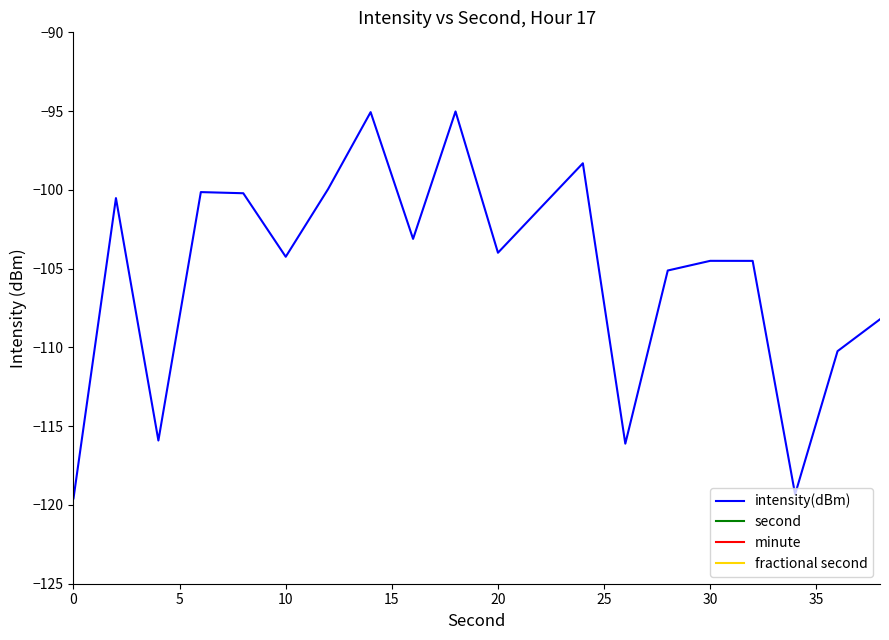

Which series has the widest spread of values?

second